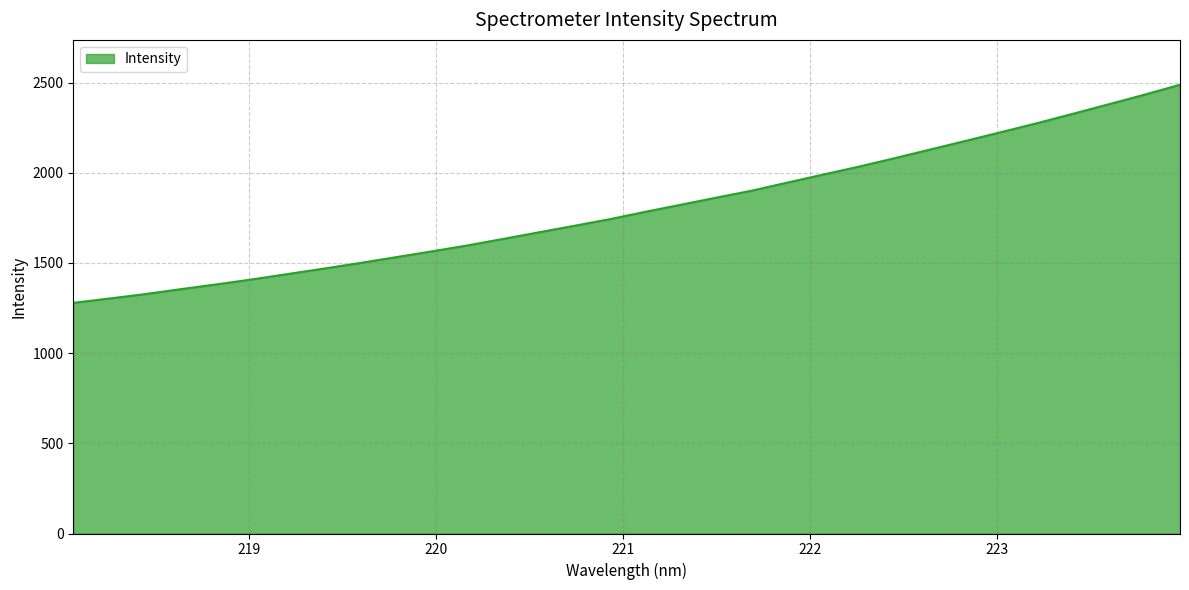

Count the number of values greater than 1782.

16